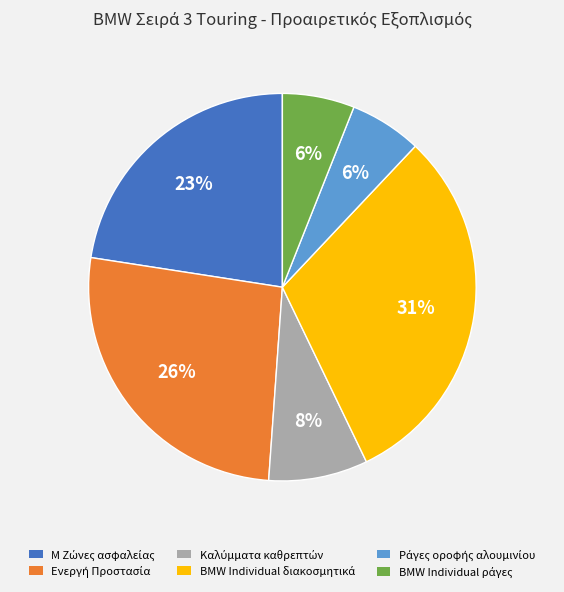

To the nearest percent, what is the difference between the largest and smallest slice percentages?

25%